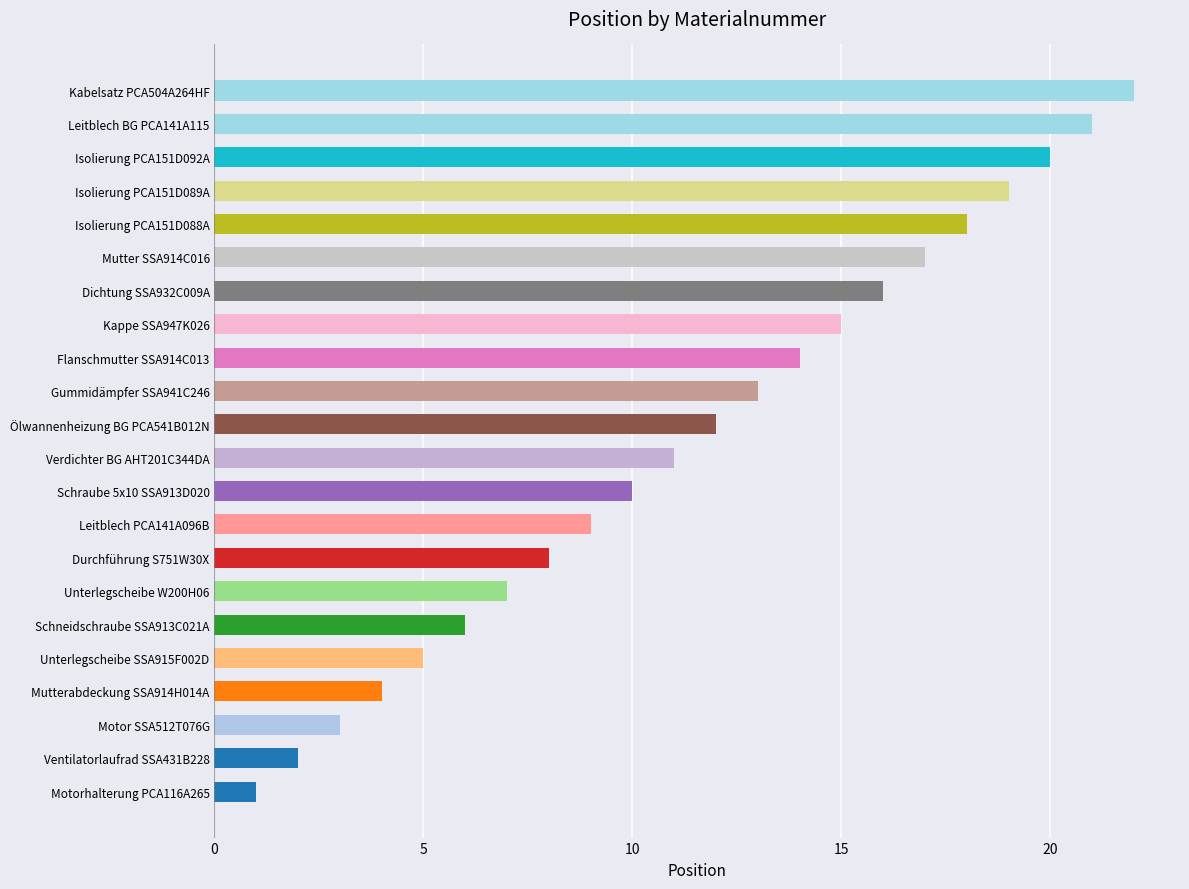

What is the change in value from Schraube 5x10 SSA913D020 to Isolierung PCA151D089A?

+9